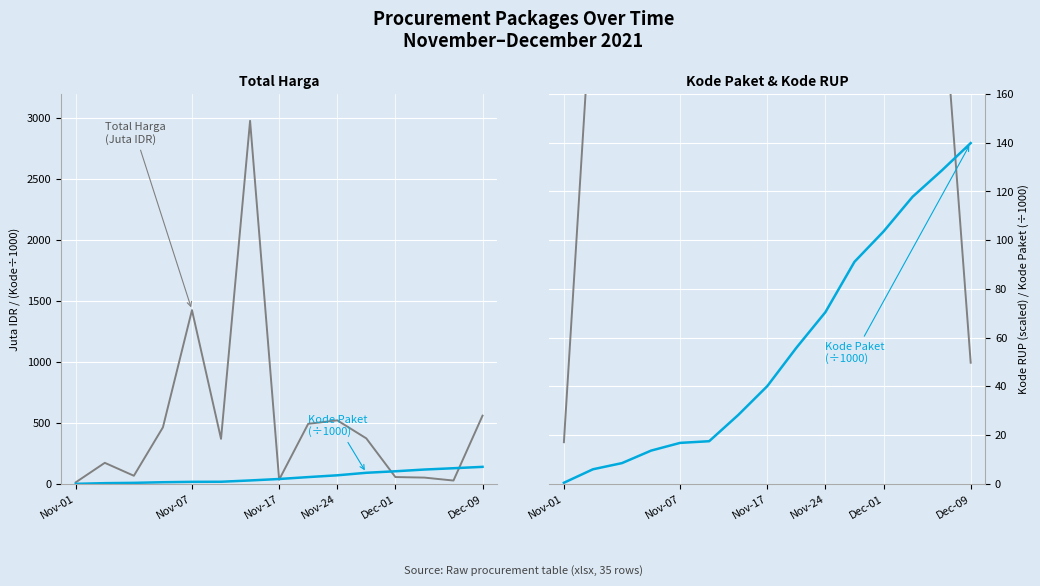

After their last crossing, which series has the higher values: Total Harga (Juta IDR) or Kode Paket (÷1000)?

Total Harga (Juta IDR)